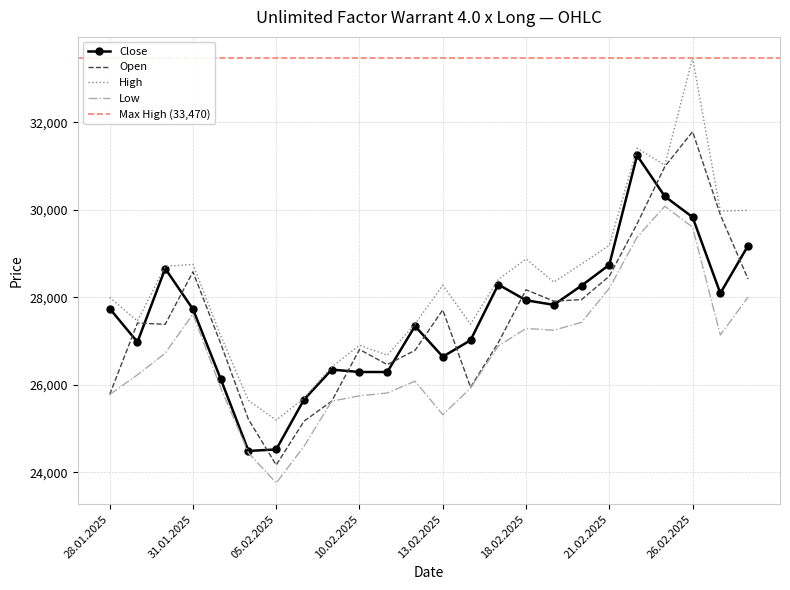

Which series has the widest spread of values?

High